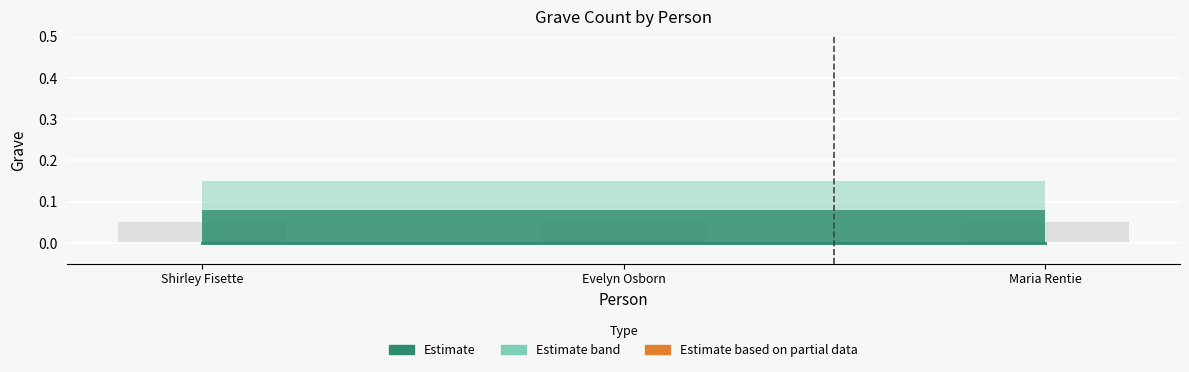

Does the chart contain stacked bars?

No